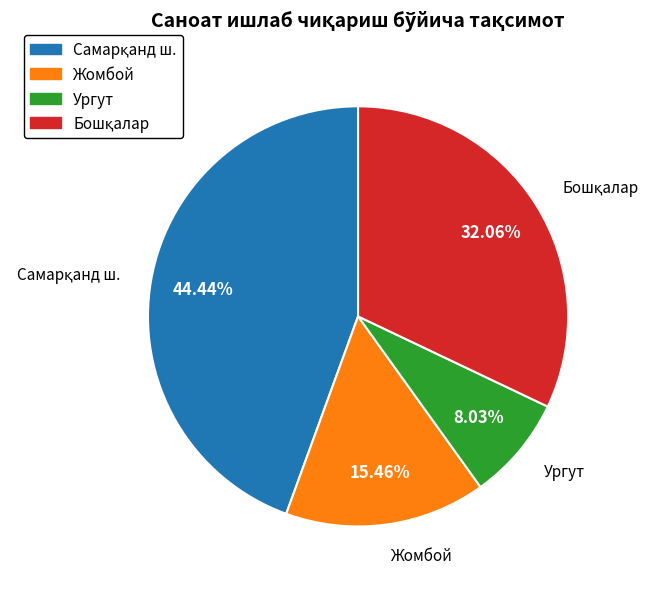

Does Ургут account for over 50% of the chart?

No